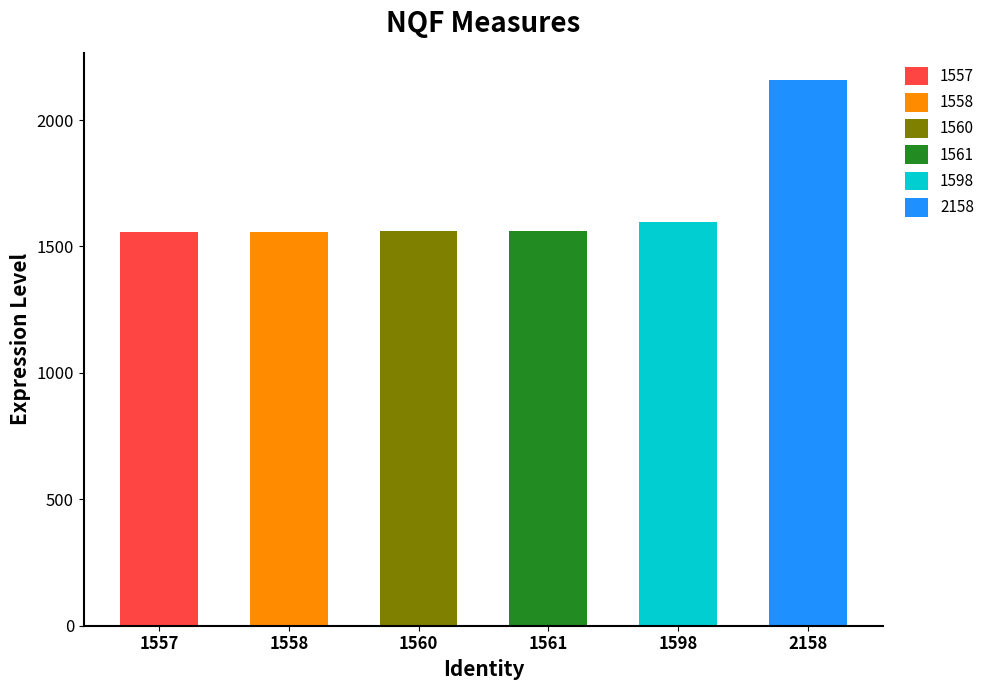

Which label corresponds to the smallest value in the chart?

1557